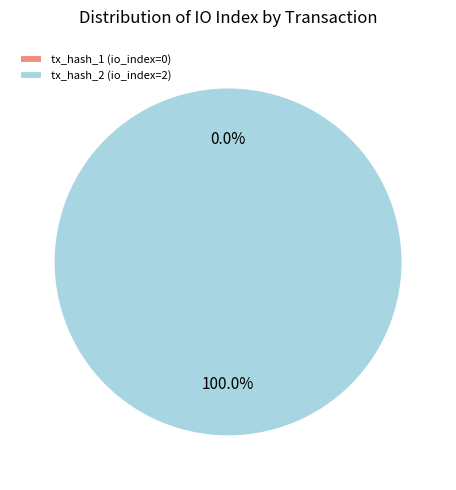

To the nearest percent, what is the difference between the tx_hash_1 (io_index=0) and tx_hash_2 (io_index=2) slice percentages?

100%